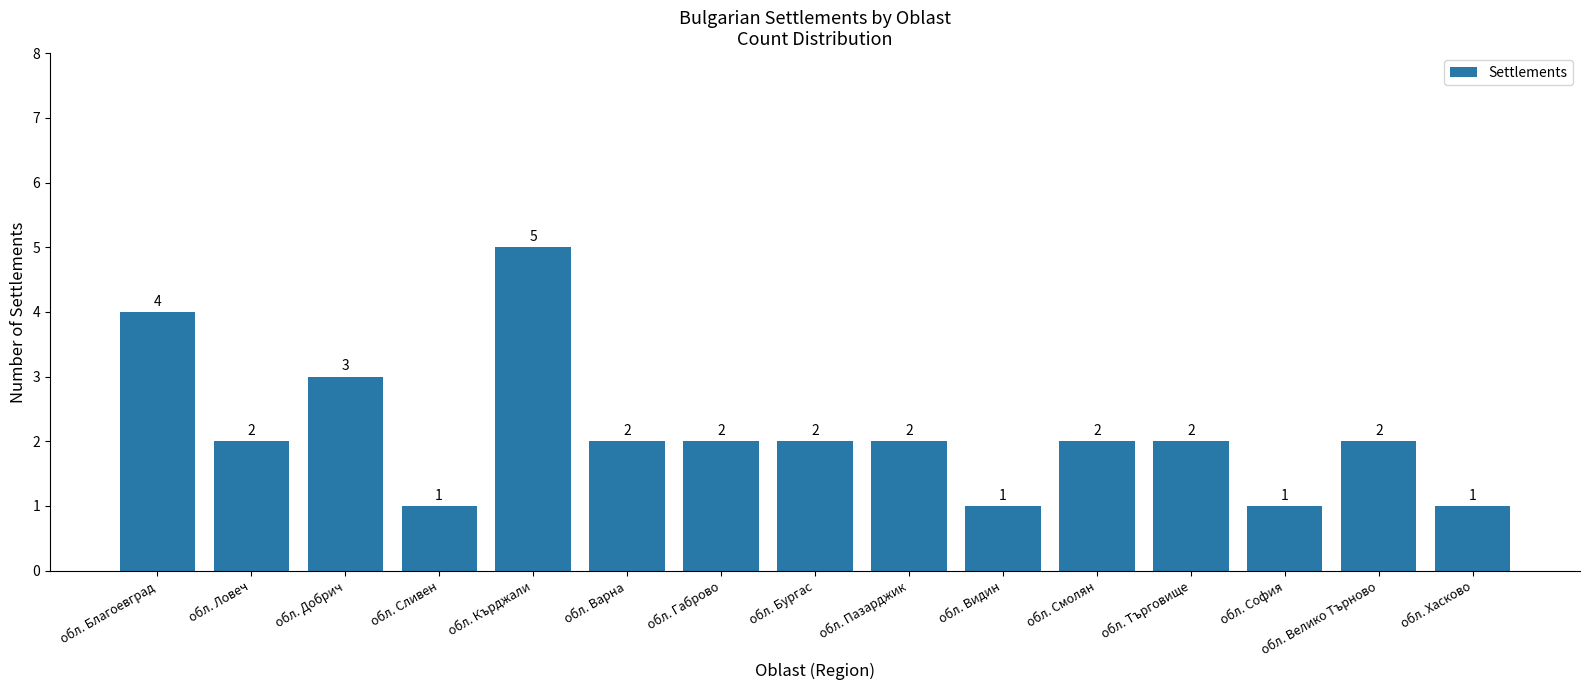

Count the values in the range 1 to 2.

12